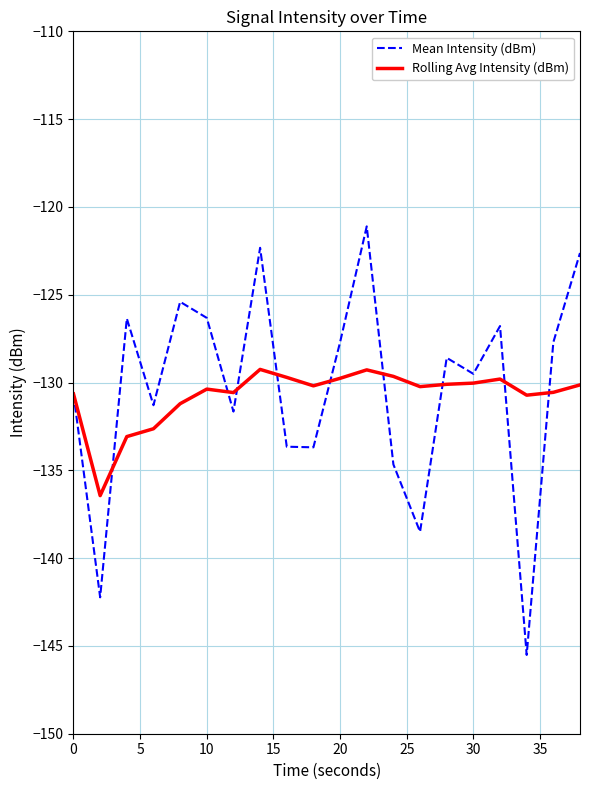

Rank the series by their maximum value, from highest to lowest.

Mean Intensity (dBm), Rolling Avg Intensity (dBm)